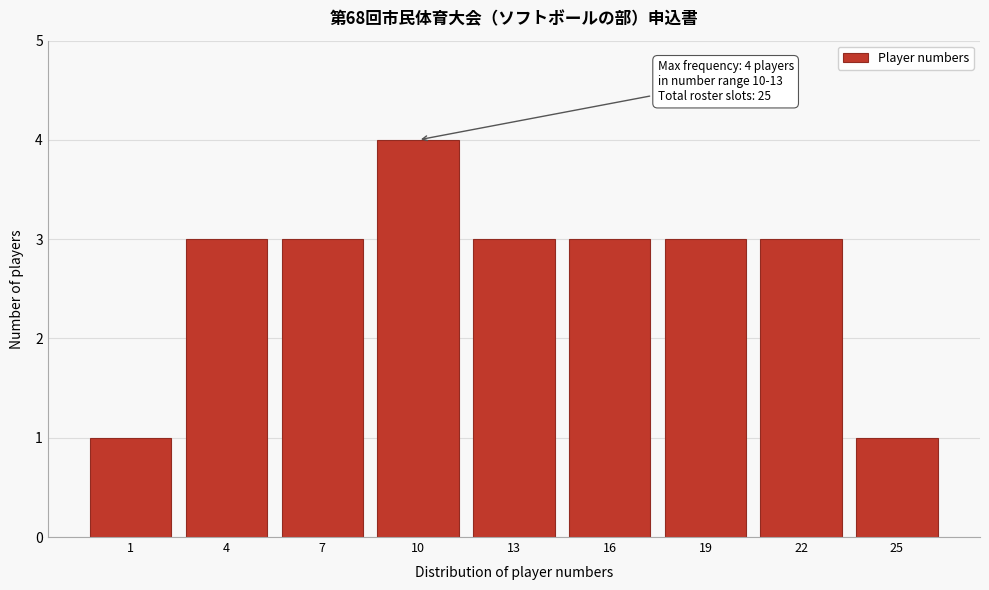

Reading left to right, list all the values displayed in this chart.

1=1	4=3	7=3	10=4	13=3	16=3	19=3	22=3	25=1